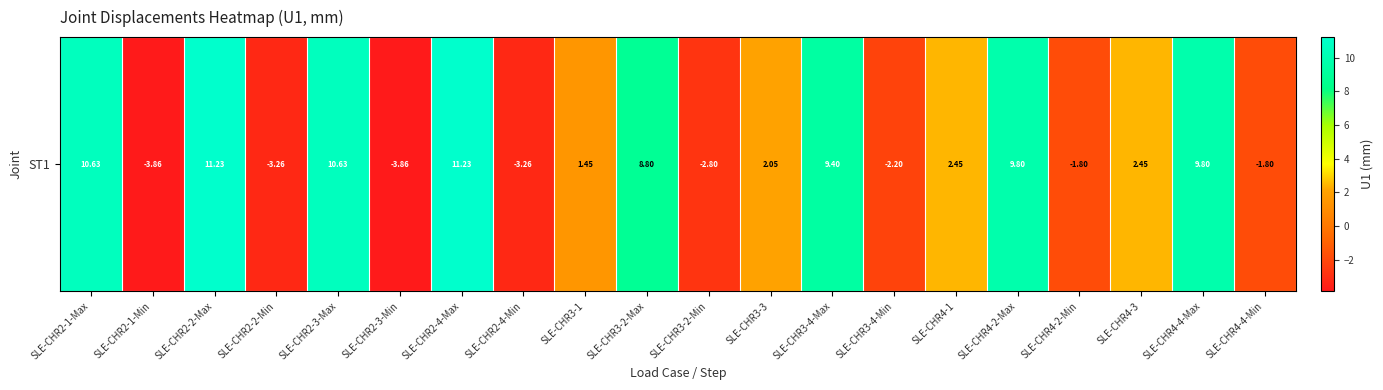

The chart shows a value of 18.3 at SLE-CHR2-2-Max. True or false?

False